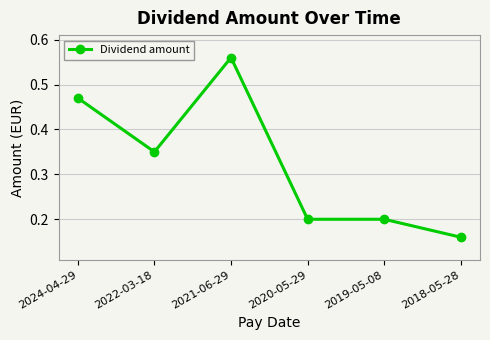

The chart shows a value of 0.5 at 2022-03-18. True or false?

False